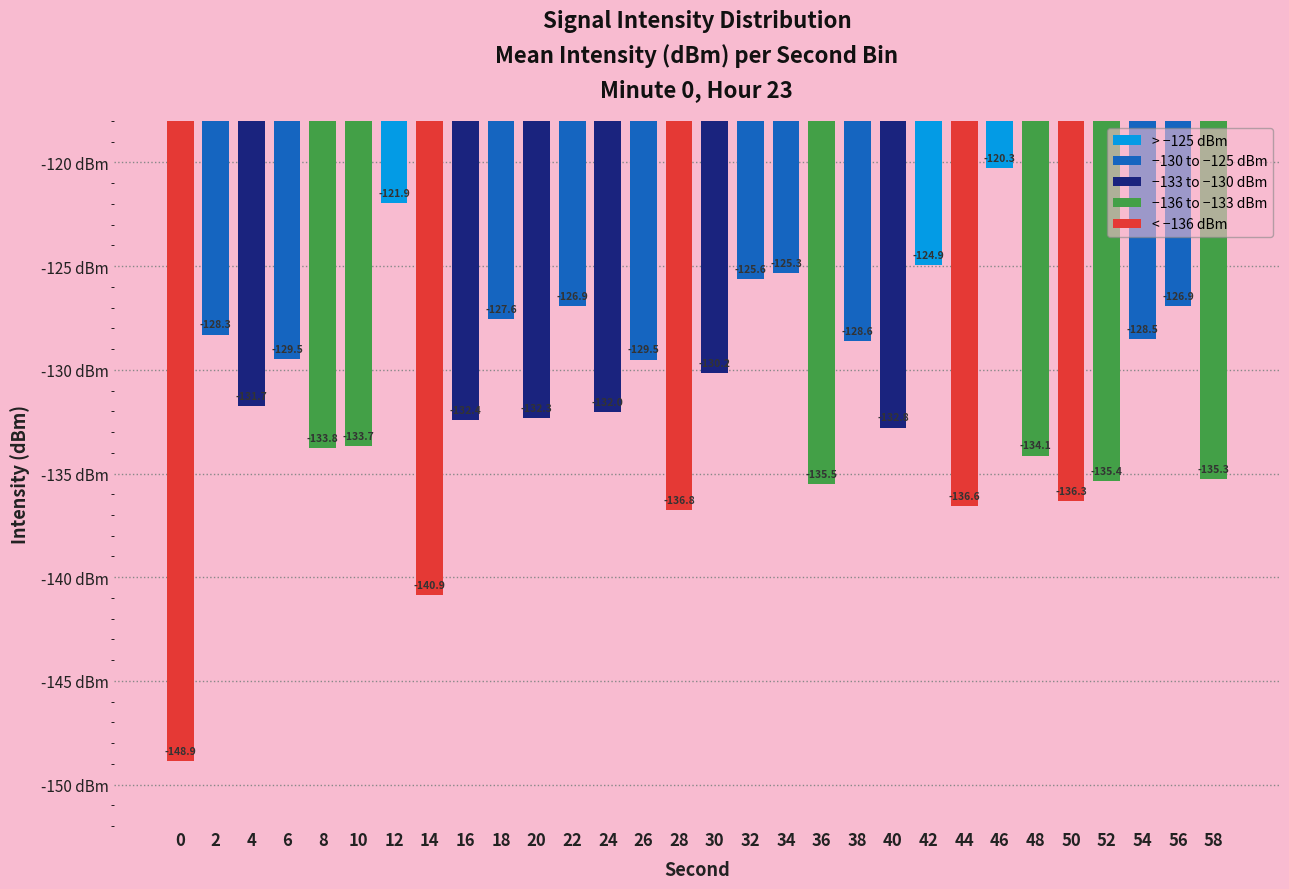

What is the change in value from 32 to 36?

-9.9